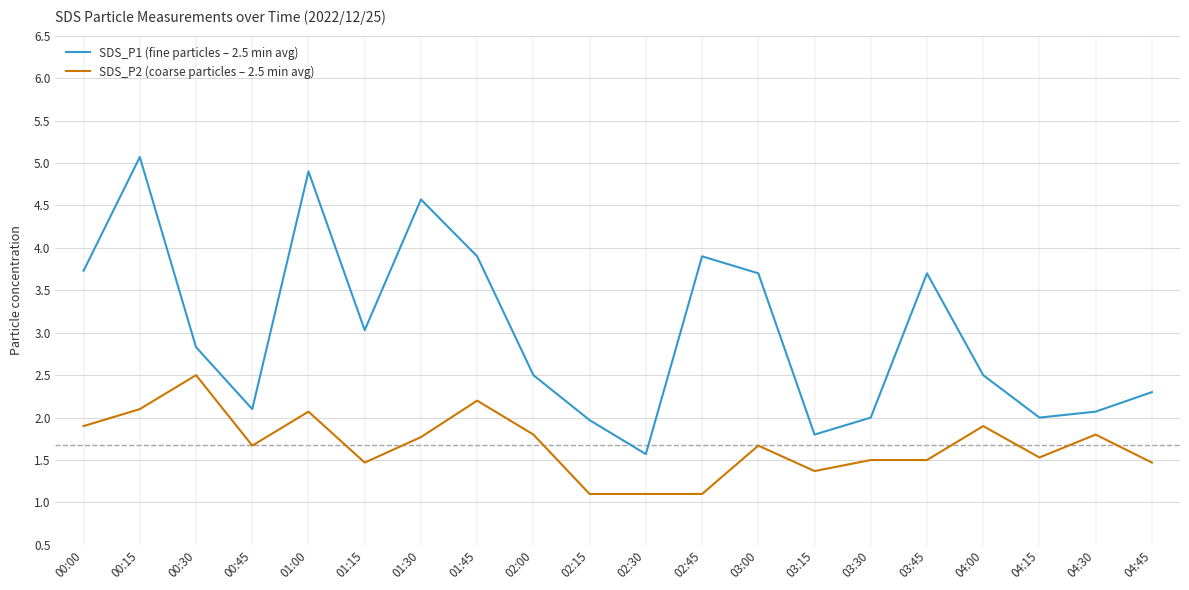

True or false: SDS_P1 (fine particles – 2.5 min avg) and SDS_P2 (coarse particles – 2.5 min avg) cross at least once.

False